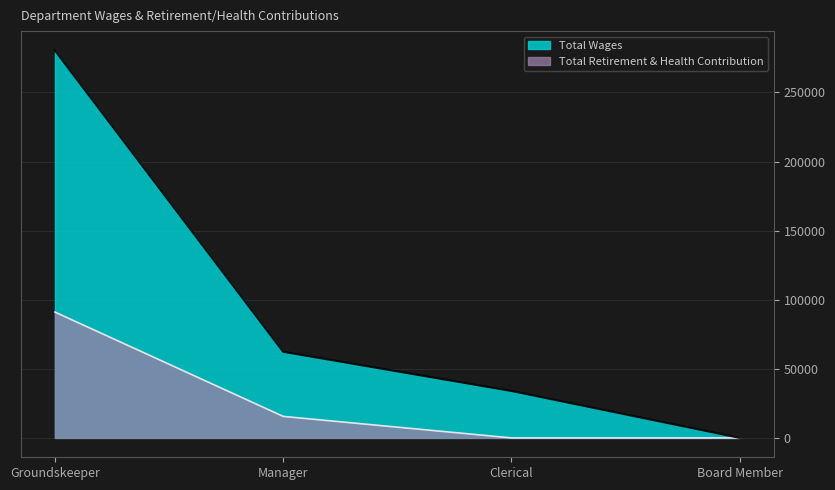

Is the value of Total Retirement & Health Contribution at Groundskeeper greater than the value of Total Wages at Clerical?

Yes